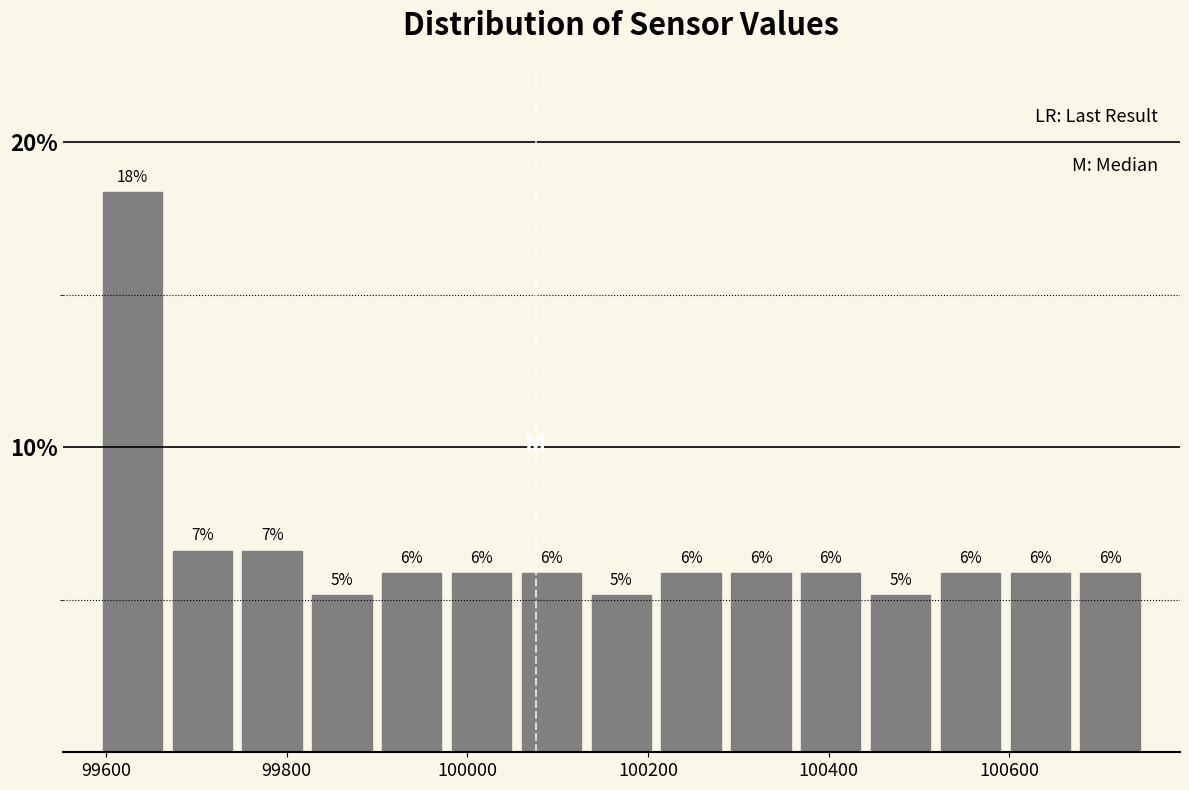

Around what value on the x-axis is the tallest bar? Give the approximate position of its centre, as read against the axis.

99620